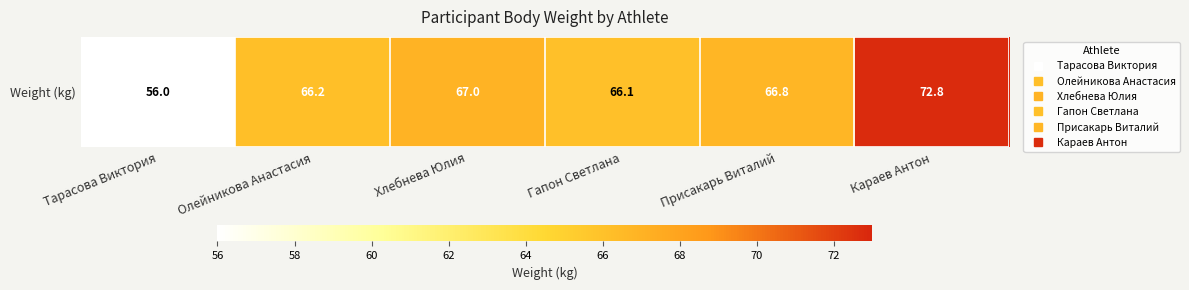

Which has a higher value, Гапон Светлана or Присакарь Виталий?

Присакарь Виталий